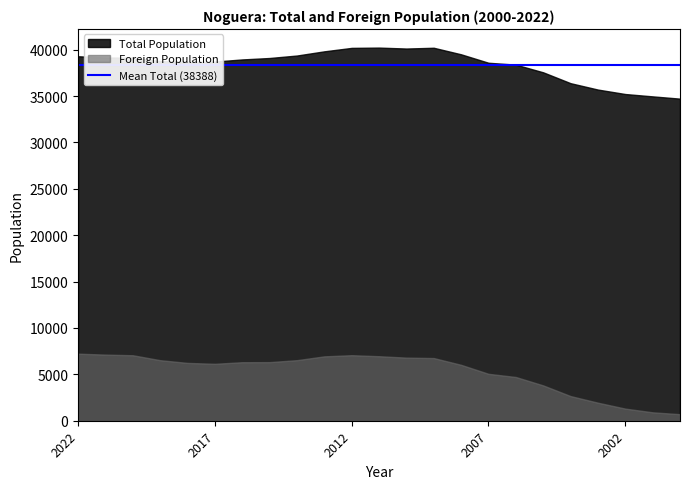

What is the difference between the maximum and second lowest values in the Foreign Population series?

6324